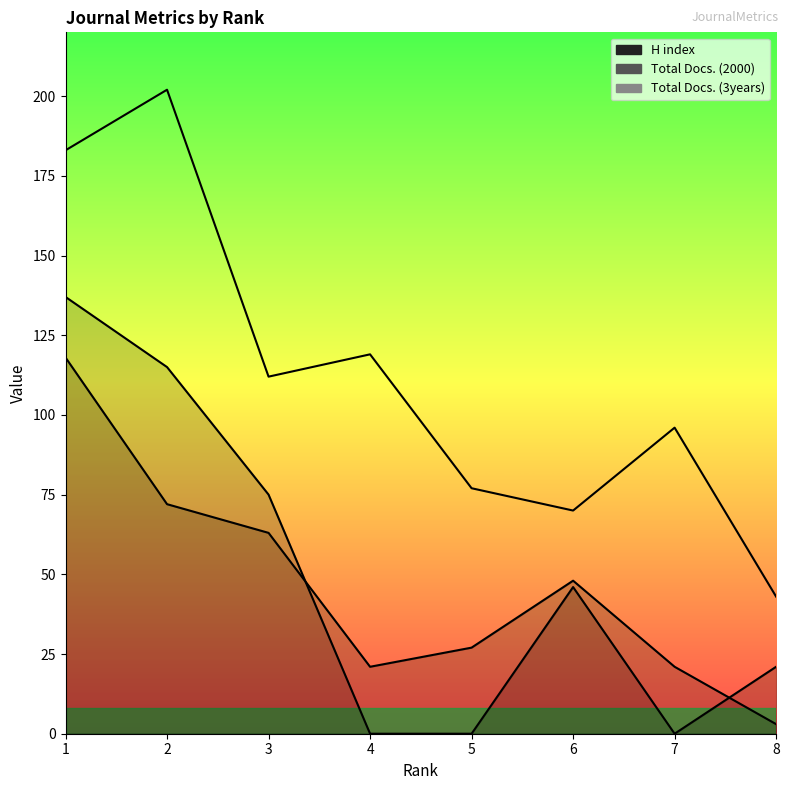

What is the change in value from 2 to 8?

-159